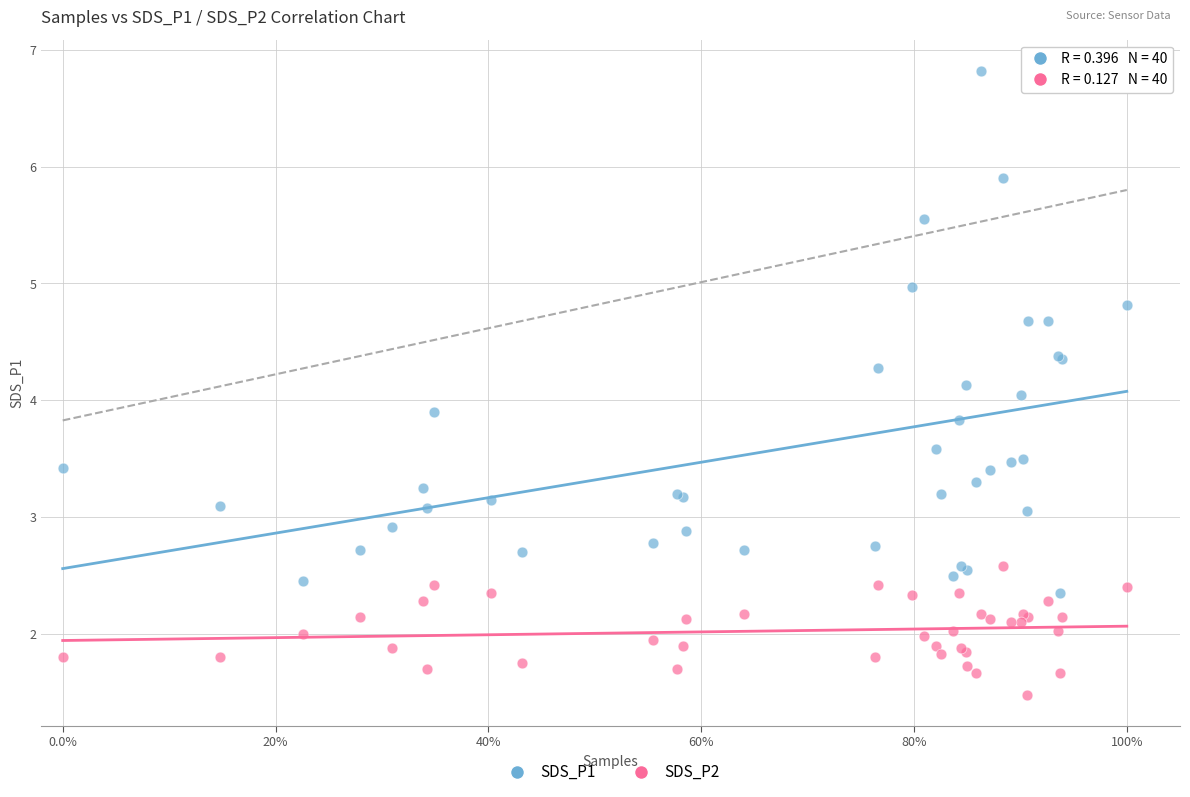

Which series contains the highest Y value?

SDS_P1